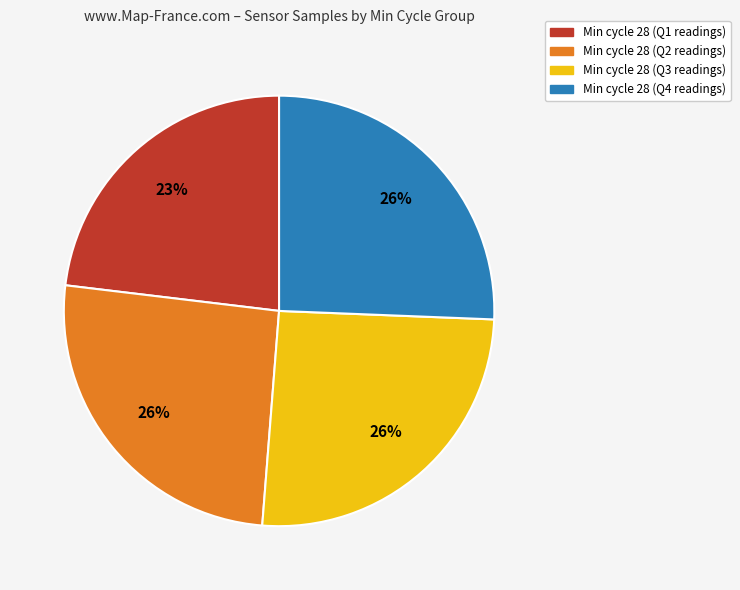

How many segments does this pie chart have?

4